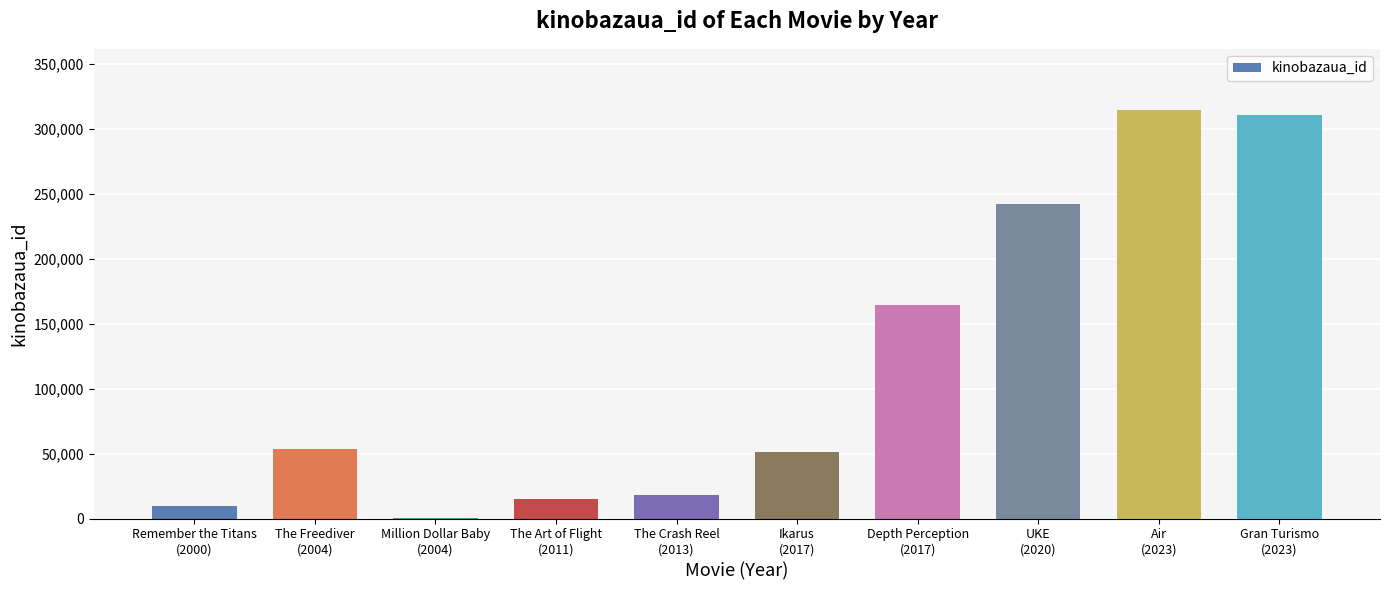

Reading left to right, extract all data points from this chart.

9679	53256	22	14706	18317	51293	164079	242033	314299	310468